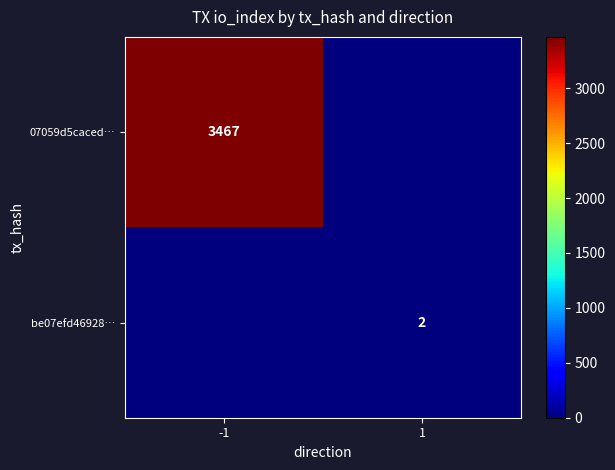

True or false: be07efd46928… has a value of 1 at 1.

False